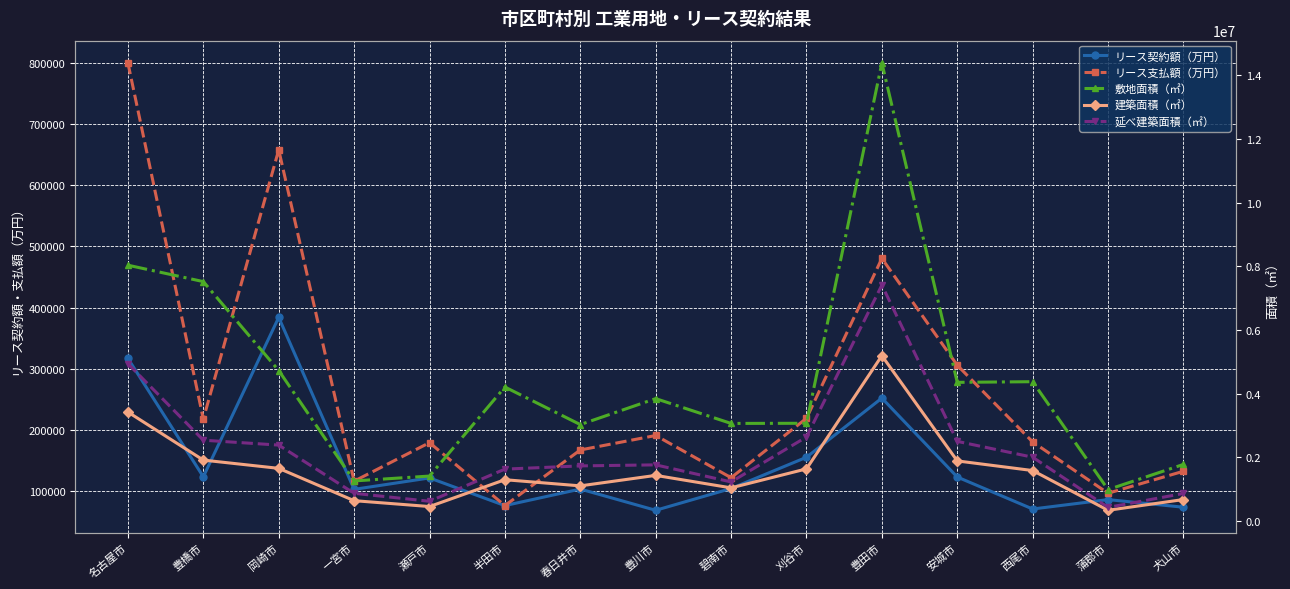

What is the total value across all series at 春日井市?

6140701